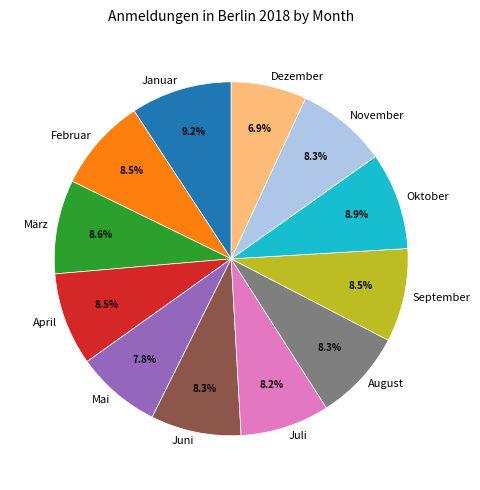

What percentage is NOT represented by Oktober?

91.1%